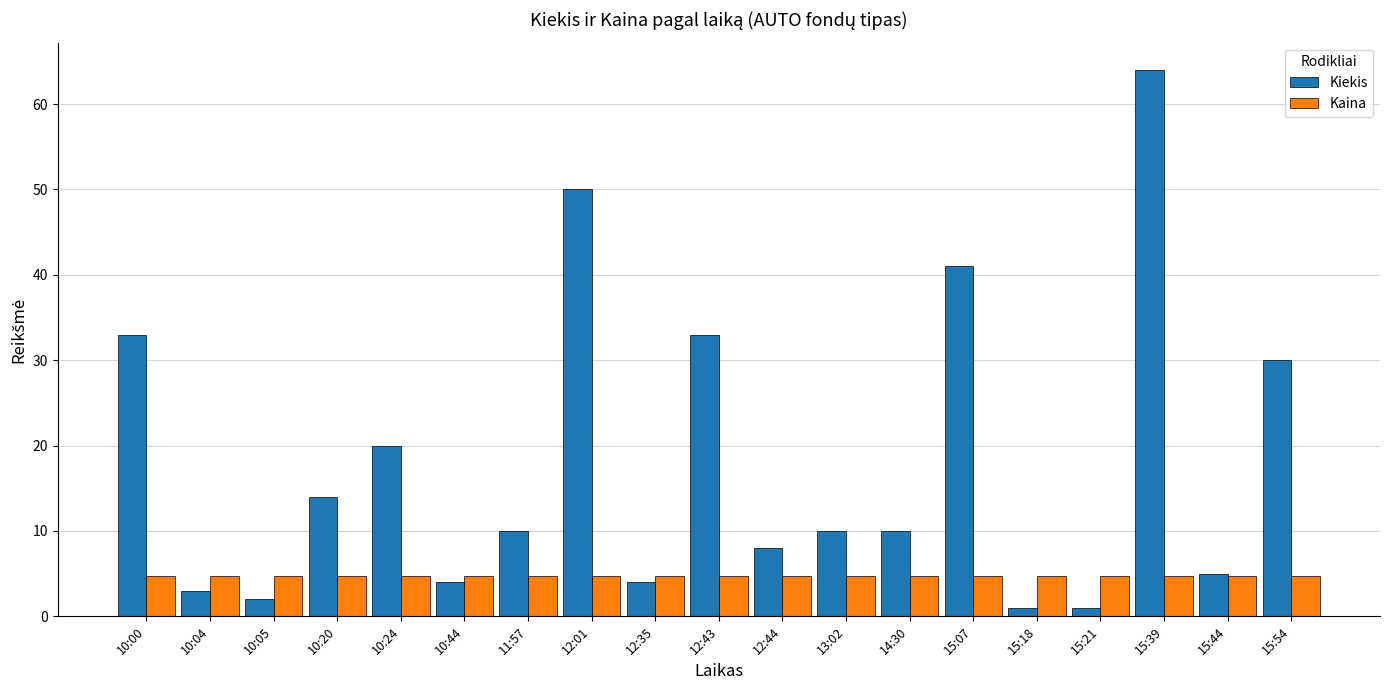

Reading left to right, list all the values displayed in this chart.

Kiekis: 33.0	3.0	2.0	14.0	20.0	4.0	10.0	50.0	4.0	33.0	8.0	10.0	10.0	41.0	1.0	1.0	64.0	5.0	30.0
Kaina: 4.7	4.7	4.7	4.7	4.7	4.7	4.7	4.7	4.7	4.7	4.7	4.7	4.7	4.7	4.7	4.7	4.7	4.7	4.7